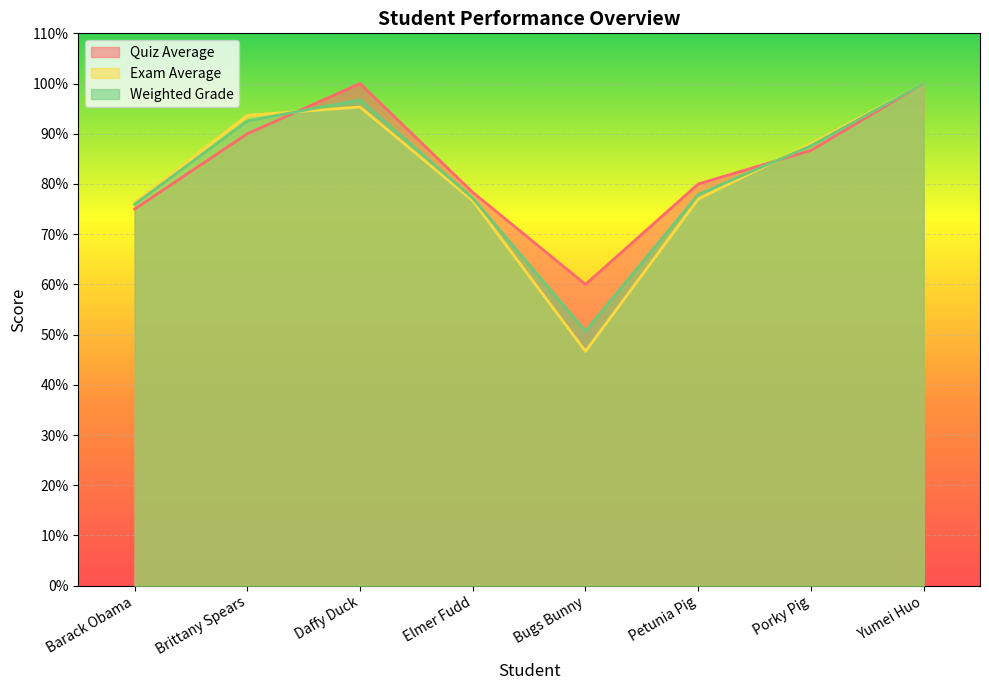

Which series has the widest spread of values?

Exam Average